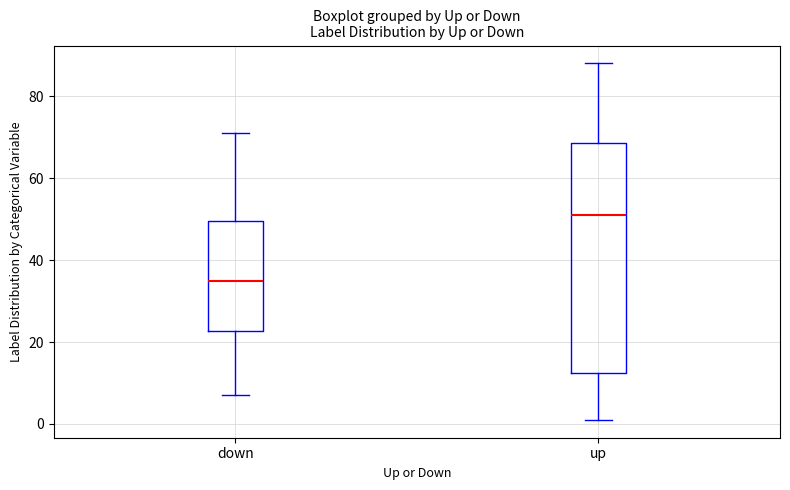

Which box's median line is the highest?

up